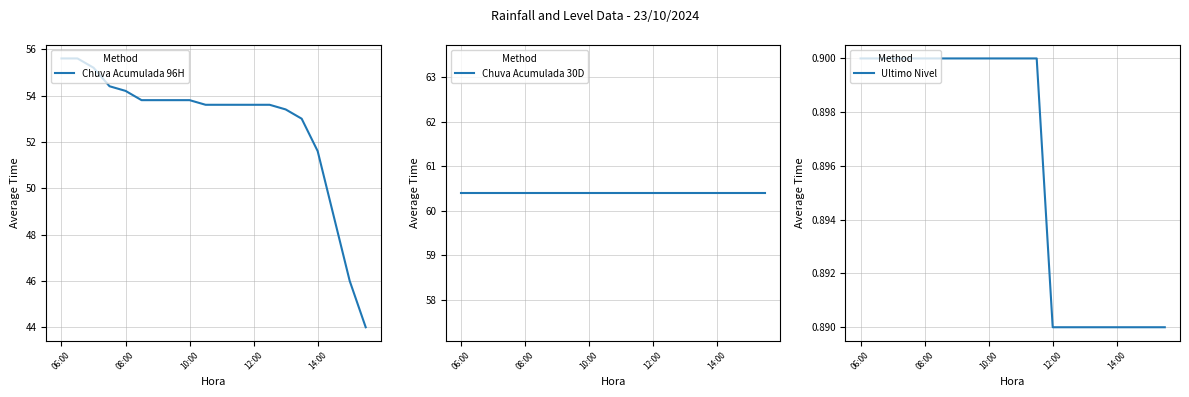

Which series has the largest range (max minus min)?

Chuva Acumulada 96H